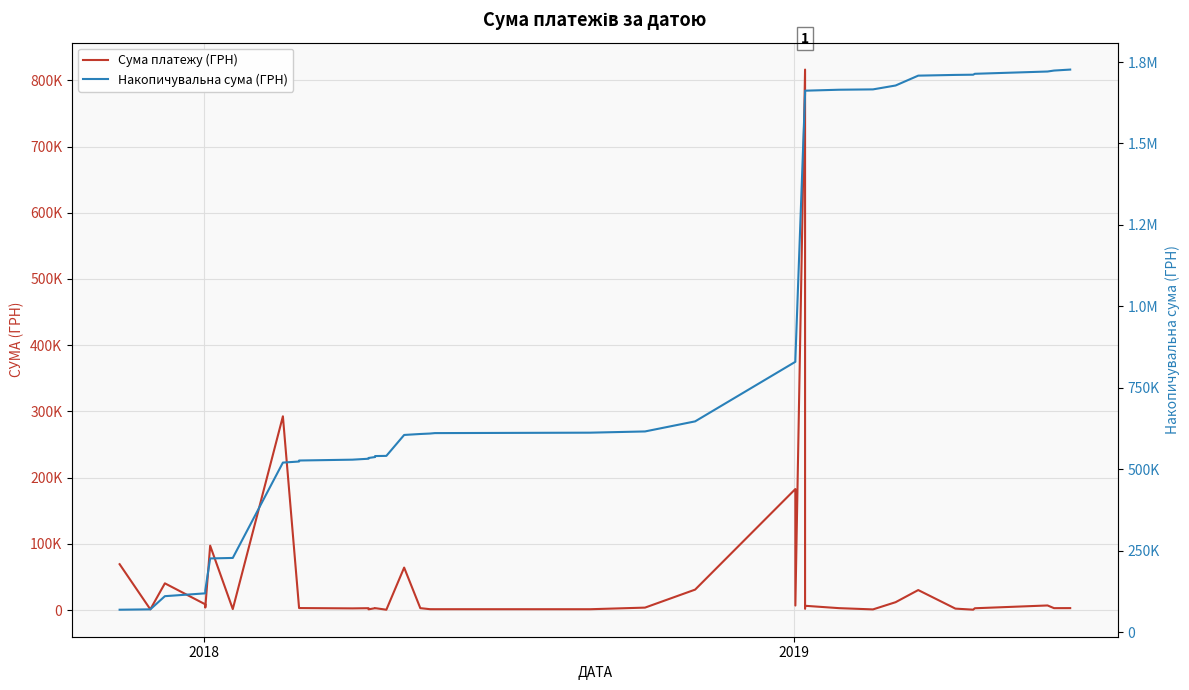

True or false: Сума платежу (ГРН) and Накопичувальна сума (ГРН) cross at least once.

False